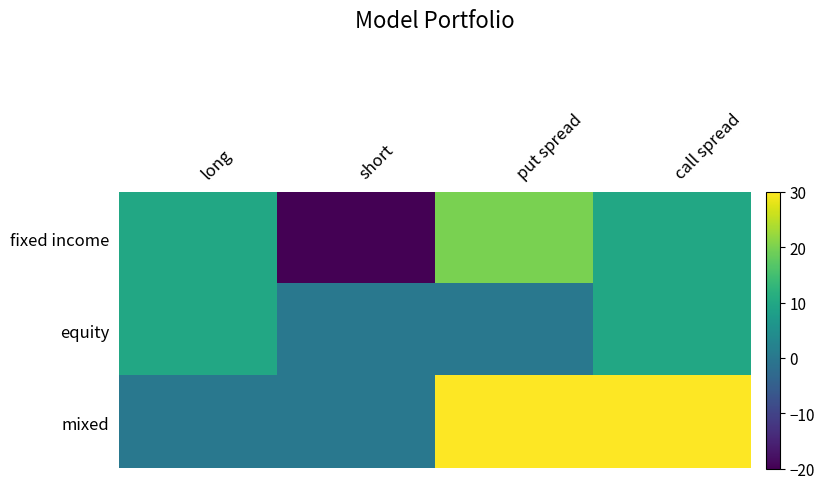

Count the number of data series in this chart.

3